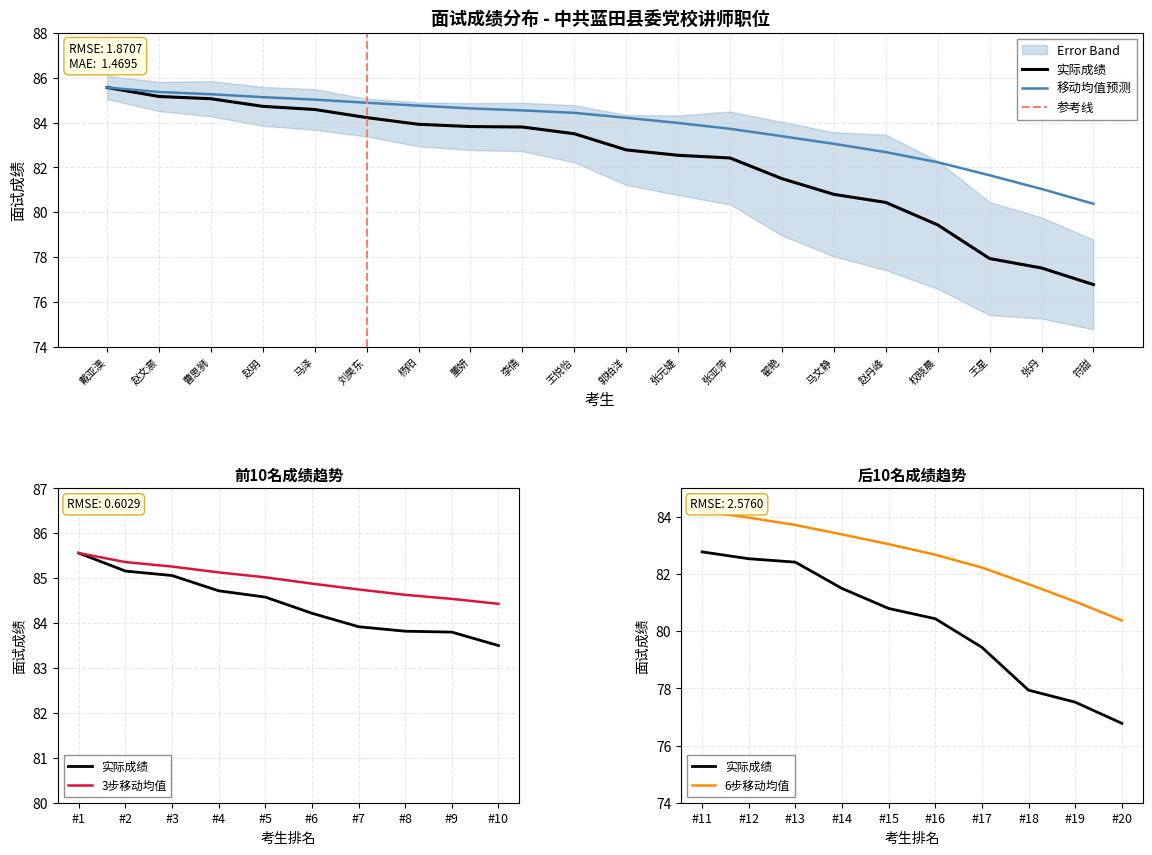

What is the label of the 16th point from the right?

马泽